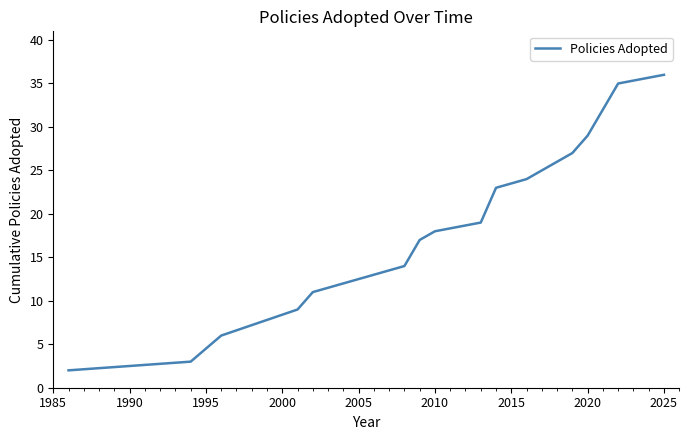

What is the difference between the maximum and minimum values?

34